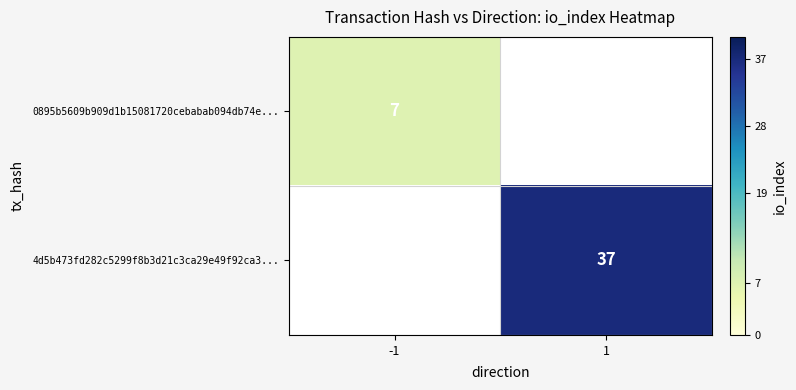

The value of 4d5b473fd282c5299f8b3d21c3ca29e49f92ca3... at 1 is 37. True or false?

True